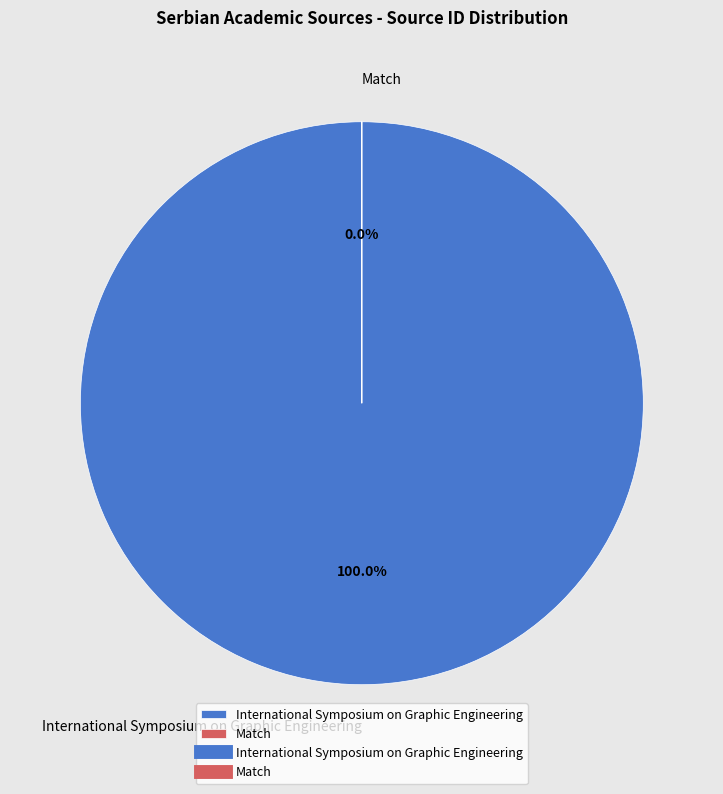

To the nearest percent, what is the average slice percentage?

50%